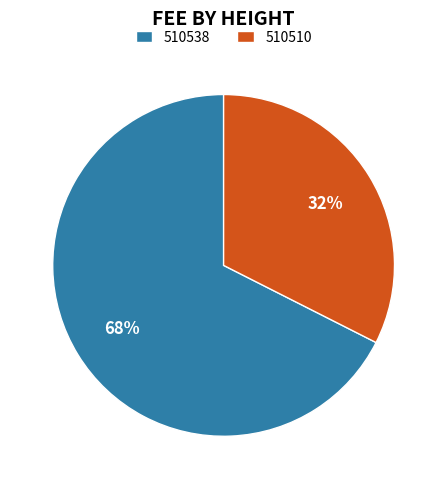

Is there any slice that represents more than half of the pie?

Yes